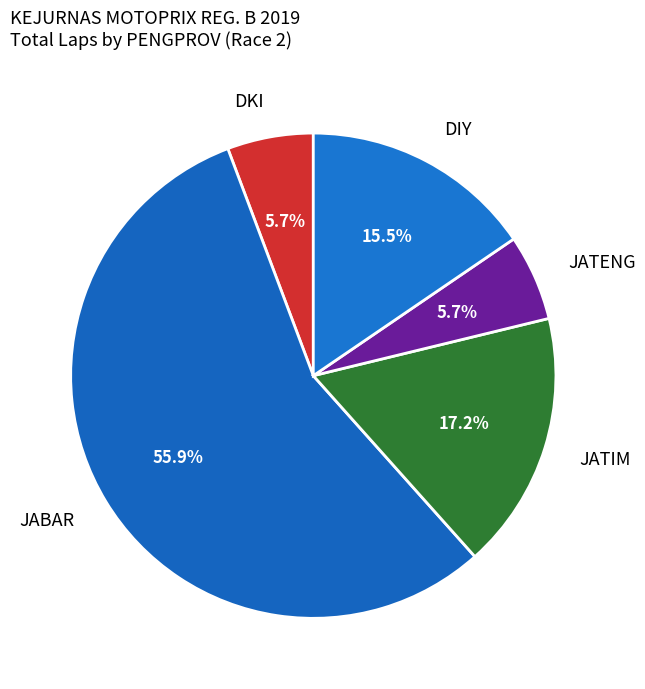

Does JABAR account for over 50% of the chart?

Yes